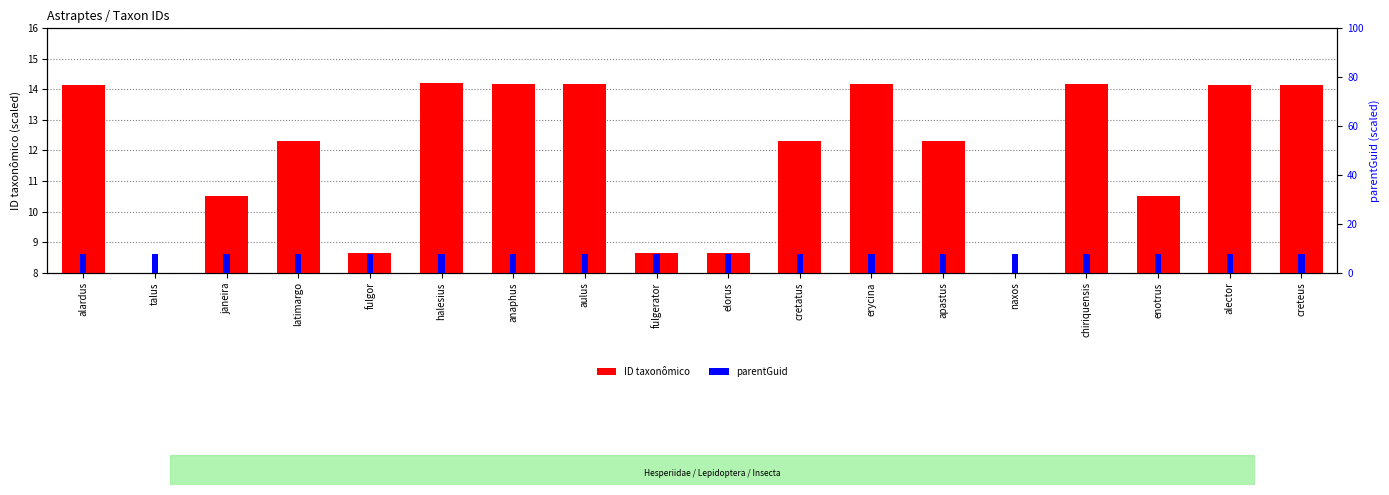

The ID taxonômico series shows 3.1 at fulgerator. True or false?

False